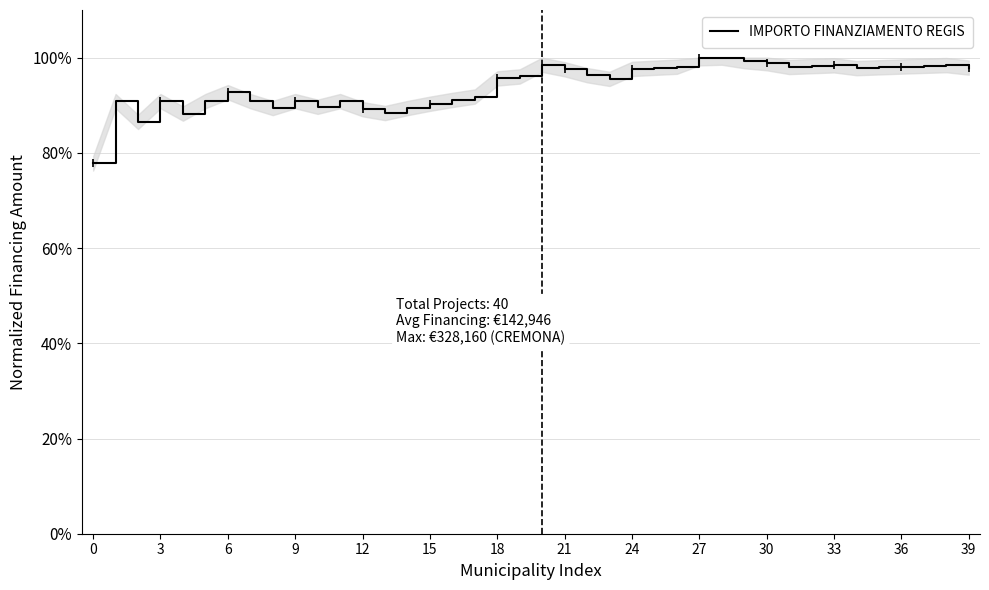

What is the greatest value displayed?

100.0